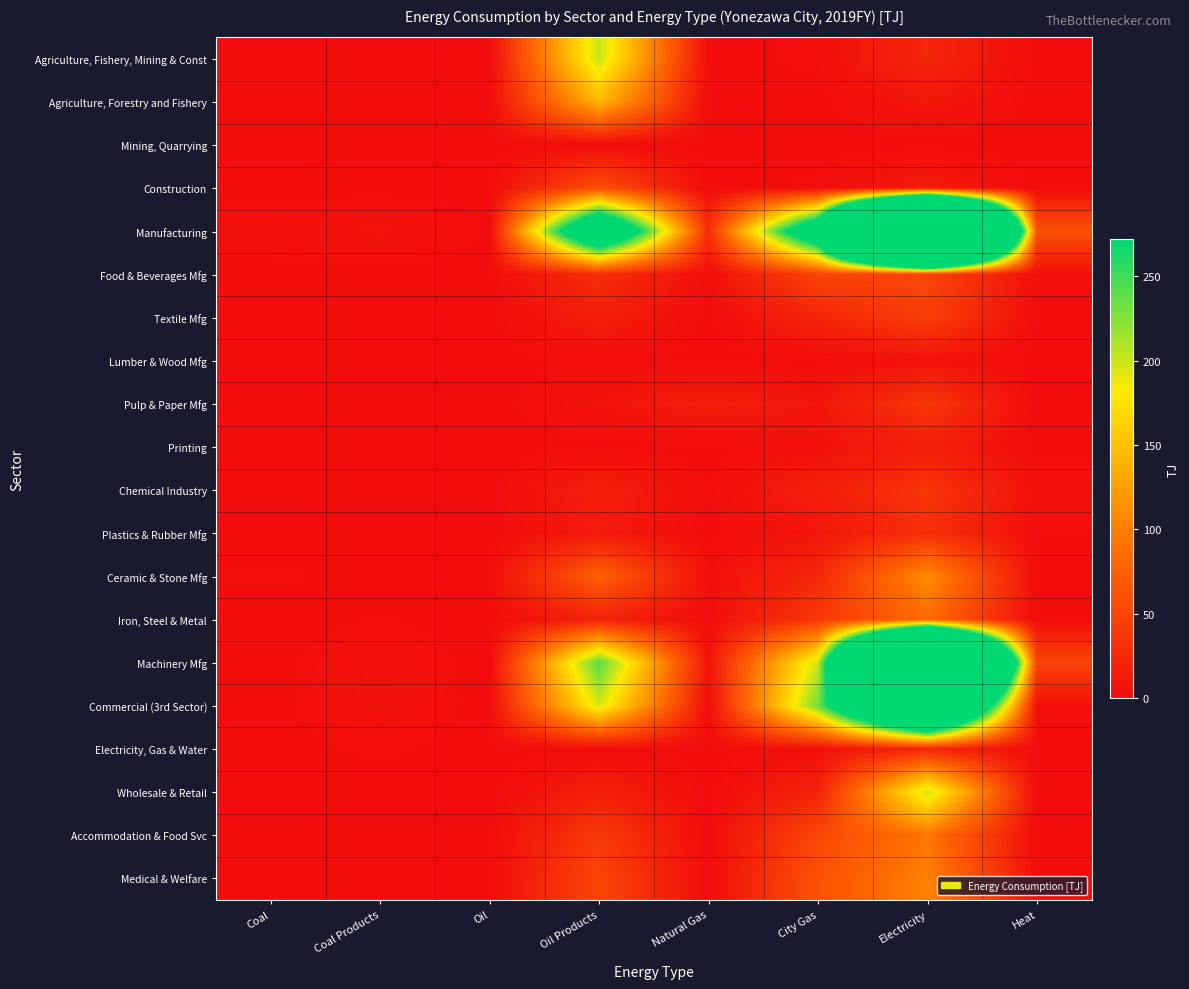

Reading right to left, what are all the values shown in this chart?

Agriculture, Fishery, Mining & Const: Heat=0.0	Electricity=23.1	City Gas=2.5	Natural Gas=0.0	Oil Products=202.1	Oil=0.0	Coal Products=0.0	Coal=0.0
Agriculture, Forestry and Fishery: Heat=0.0	Electricity=9.3	City Gas=0.1	Natural Gas=0.0	Oil Products=142.3	Oil=0.0	Coal Products=0.0	Coal=0.0
Mining, Quarrying: Heat=0.0	Electricity=0.0	City Gas=0.0	Natural Gas=0.0	Oil Products=0.0	Oil=0.0	Coal Products=0.0	Coal=0.0
Construction: Heat=0.0	Electricity=13.8	City Gas=2.4	Natural Gas=0.0	Oil Products=59.8	Oil=0.0	Coal Products=0.0	Coal=0.0
Manufacturing: Heat=60.5	Electricity=1664.2	City Gas=371.6	Natural Gas=30.9	Oil Products=417.6	Oil=1.2	Coal Products=7.2	Coal=4.0
Food & Beverages Mfg: Heat=3.4	Electricity=50.2	City Gas=49.6	Natural Gas=2.4	Oil Products=30.0	Oil=0.0	Coal Products=0.0	Coal=0.0
Textile Mfg: Heat=0.5	Electricity=45.3	City Gas=22.3	Natural Gas=0.1	Oil Products=15.6	Oil=0.0	Coal Products=0.0	Coal=0.0
Lumber & Wood Mfg: Heat=0.0	Electricity=5.8	City Gas=0.3	Natural Gas=0.0	Oil Products=2.2	Oil=0.0	Coal Products=0.0	Coal=0.0
Pulp & Paper Mfg: Heat=0.1	Electricity=37.2	City Gas=8.5	Natural Gas=14.7	Oil Products=6.3	Oil=0.0	Coal Products=0.0	Coal=0.0
Printing: Heat=0.0	Electricity=17.4	City Gas=4.3	Natural Gas=0.0	Oil Products=0.8	Oil=0.0	Coal Products=0.0	Coal=0.0
Chemical Industry: Heat=4.4	Electricity=35.7	City Gas=16.3	Natural Gas=1.5	Oil Products=16.0	Oil=0.0	Coal Products=0.3	Coal=1.5
Plastics & Rubber Mfg: Heat=1.7	Electricity=30.9	City Gas=8.0	Natural Gas=0.1	Oil Products=12.0	Oil=0.0	Coal Products=0.0	Coal=0.0
Ceramic & Stone Mfg: Heat=0.1	Electricity=110.7	City Gas=24.1	Natural Gas=4.0	Oil Products=74.3	Oil=1.2	Coal Products=0.7	Coal=2.0
Iron, Steel & Metal: Heat=0.4	Electricity=83.8	City Gas=38.3	Natural Gas=0.6	Oil Products=18.4	Oil=0.0	Coal Products=1.7	Coal=0.0
Machinery Mfg: Heat=49.9	Electricity=1246.9	City Gas=199.9	Natural Gas=7.5	Oil Products=242.0	Oil=0.0	Coal Products=4.5	Coal=0.5
Commercial (3rd Sector): Heat=3.5	Electricity=646.0	City Gas=232.1	Natural Gas=1.0	Oil Products=195.2	Oil=0.0	Coal Products=5.6	Coal=0.4
Electricity, Gas & Water: Heat=0.0	Electricity=22.0	City Gas=3.4	Natural Gas=0.6	Oil Products=0.6	Oil=0.0	Coal Products=2.1	Coal=0.4
Wholesale & Retail: Heat=0.1	Electricity=199.4	City Gas=19.9	Natural Gas=0.0	Oil Products=17.1	Oil=0.0	Coal Products=0.0	Coal=0.0
Accommodation & Food Svc: Heat=0.0	Electricity=93.4	City Gas=51.7	Natural Gas=0.0	Oil Products=40.1	Oil=0.0	Coal Products=0.0	Coal=0.0
Medical & Welfare: Heat=0.7	Electricity=101.9	City Gas=61.4	Natural Gas=0.0	Oil Products=50.5	Oil=0.0	Coal Products=0.0	Coal=0.0